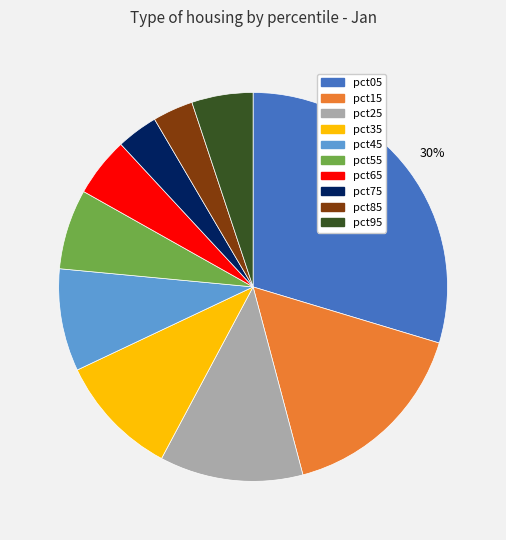

Is pct95 the majority of the pie?

No